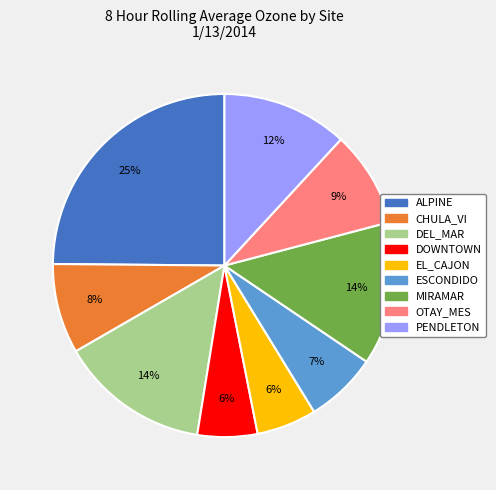

Which has a higher value, ALPINE or CHULA_VI?

ALPINE